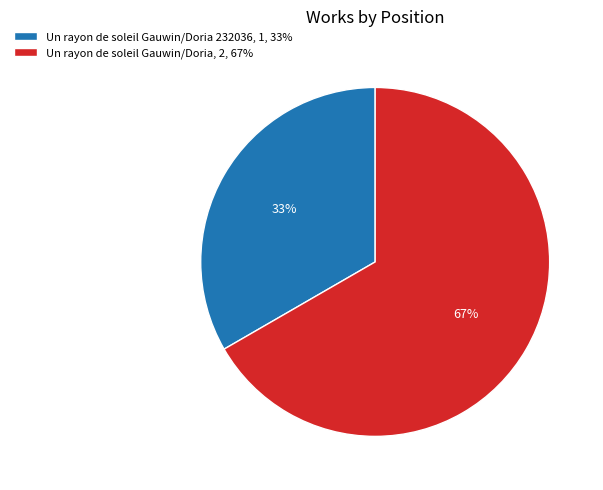

How many slices are in this pie chart?

2